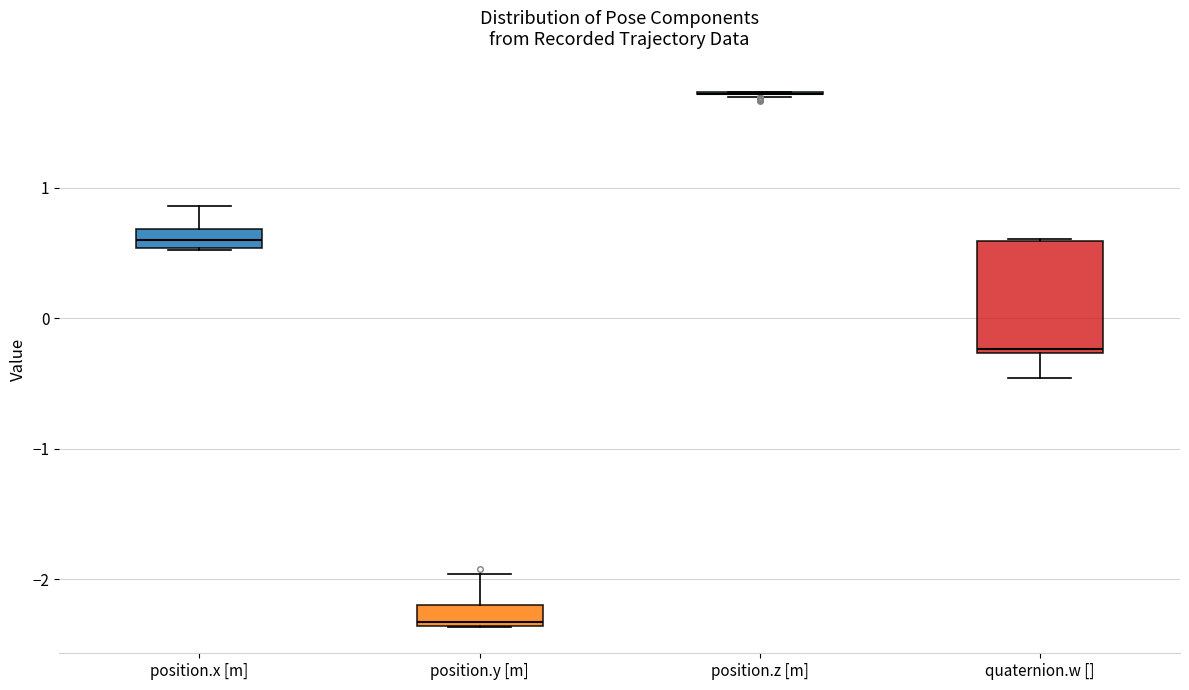

Where does the upper whisker of the box for position.y [m] end on the y-axis? The values are not printed on the chart, so give them approximately, as read against the axis.

-2.0